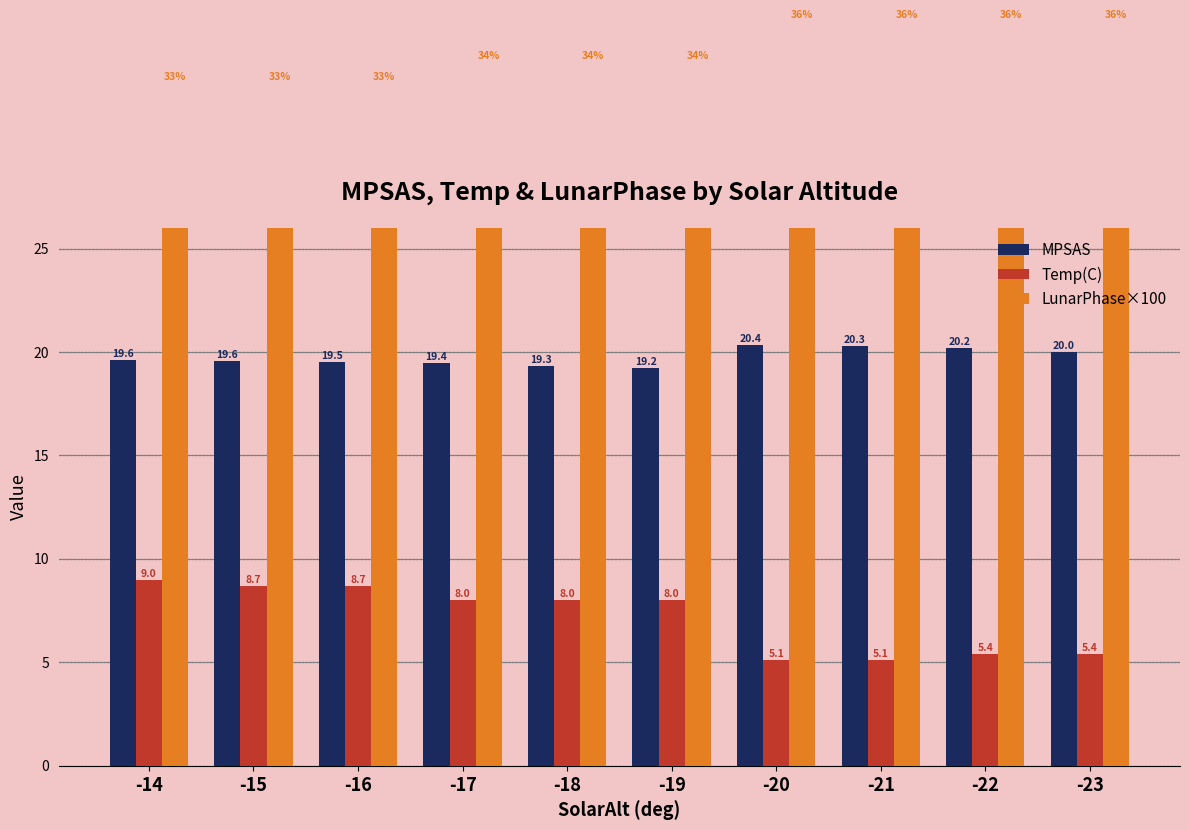

What is the spread (max minus min) of values at -19?

26.0